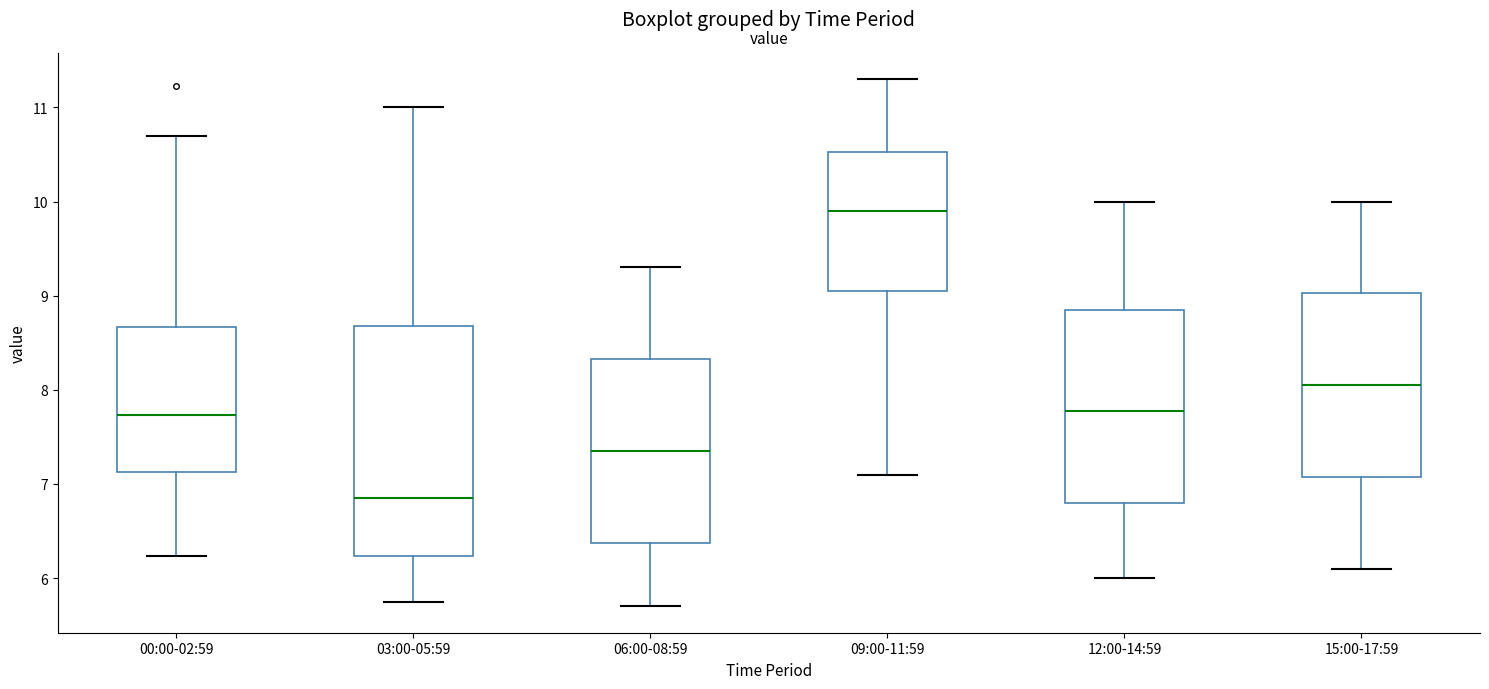

Reading left to right, transcribe this box plot: for each box, give where its median line is, the range the box spans, and where its two whiskers end, as read against the y-axis. The values are not printed on the chart, so give them approximately, as read against the axis.

00:00-02:59: median 7.7, box 7.1 to 8.7, whiskers 6.2 to 10.7
03:00-05:59: median 6.9, box 6.2 to 8.7, whiskers 5.8 to 11.0
06:00-08:59: median 7.4, box 6.4 to 8.3, whiskers 5.7 to 9.3
09:00-11:59: median 9.9, box 9.1 to 10.5, whiskers 7.1 to 11.3
12:00-14:59: median 7.8, box 6.8 to 8.9, whiskers 6.0 to 10.0
15:00-17:59: median 8.1, box 7.1 to 9.0, whiskers 6.1 to 10.0